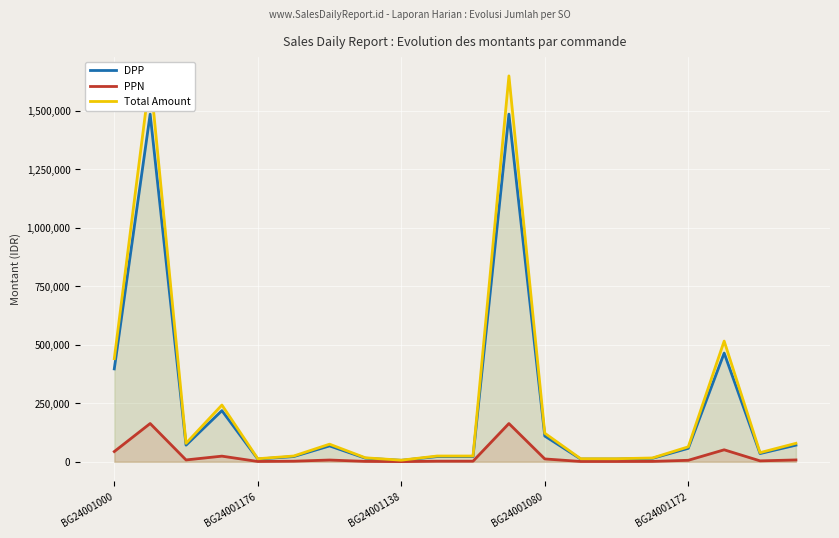

The DPP series shows 2146702 at 11. True or false?

False